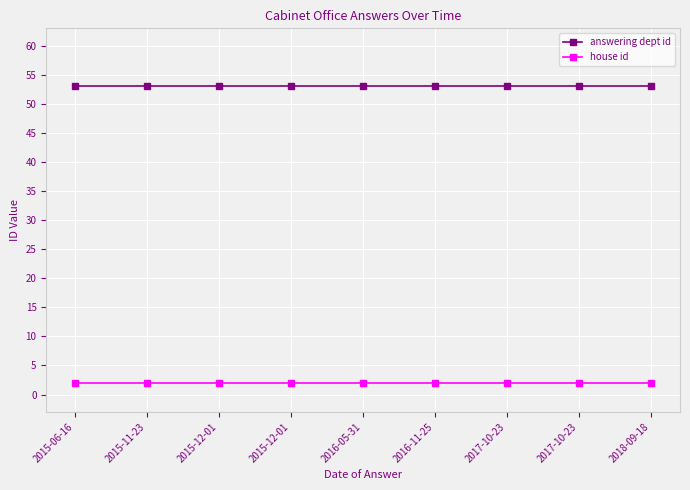

True or false: house id and answering dept id intersect in this chart.

False